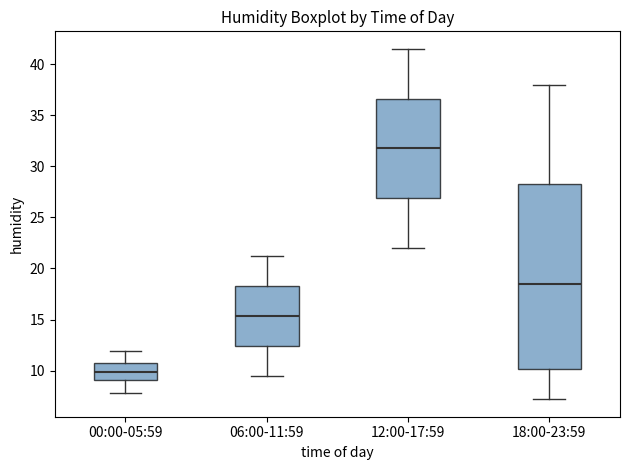

Comparing the boxes themselves (not the whiskers), which one is the tallest?

18:00-23:59